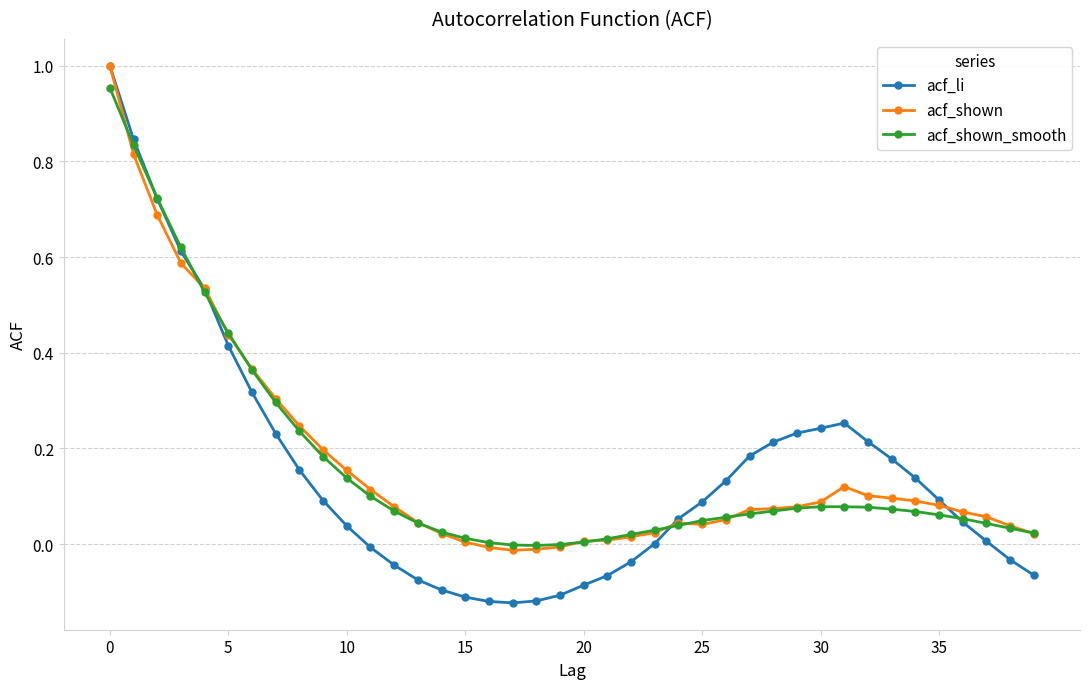

Which series has the largest range (max minus min)?

acf_li